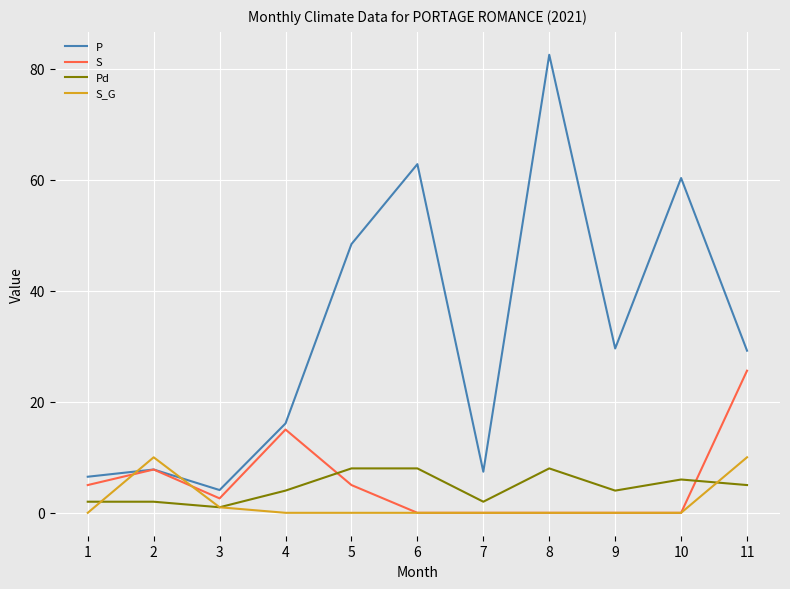

What is the total value across all series at 2?

27.6